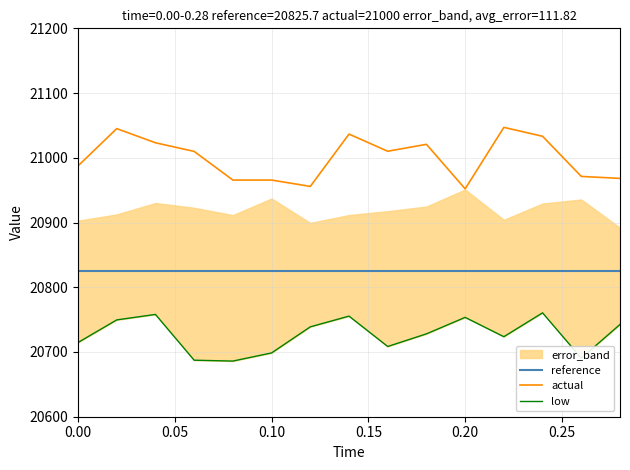

True or false: actual and reference cross at least once.

False